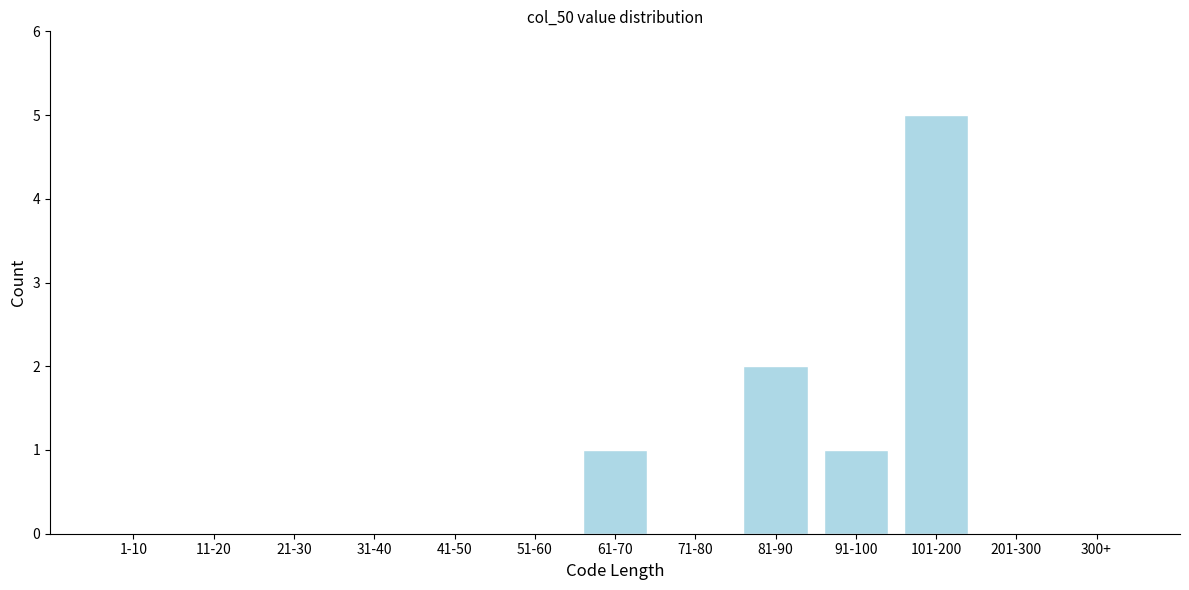

Reading right to left, extract all data points from this chart.

300+=0	201-300=0	101-200=5	91-100=1	81-90=2	71-80=0	61-70=1	51-60=0	41-50=0	31-40=0	21-30=0	11-20=0	1-10=0